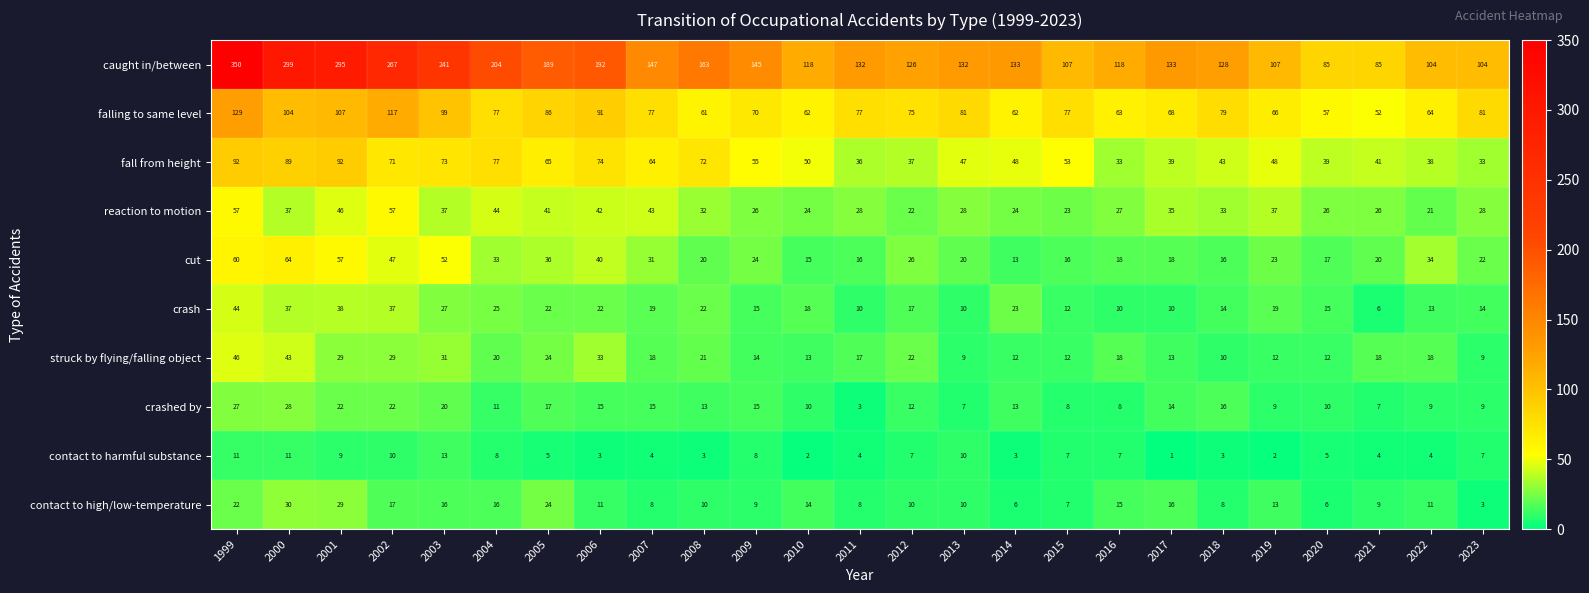

What is the difference between the maximum and second lowest values in the crash series?

34